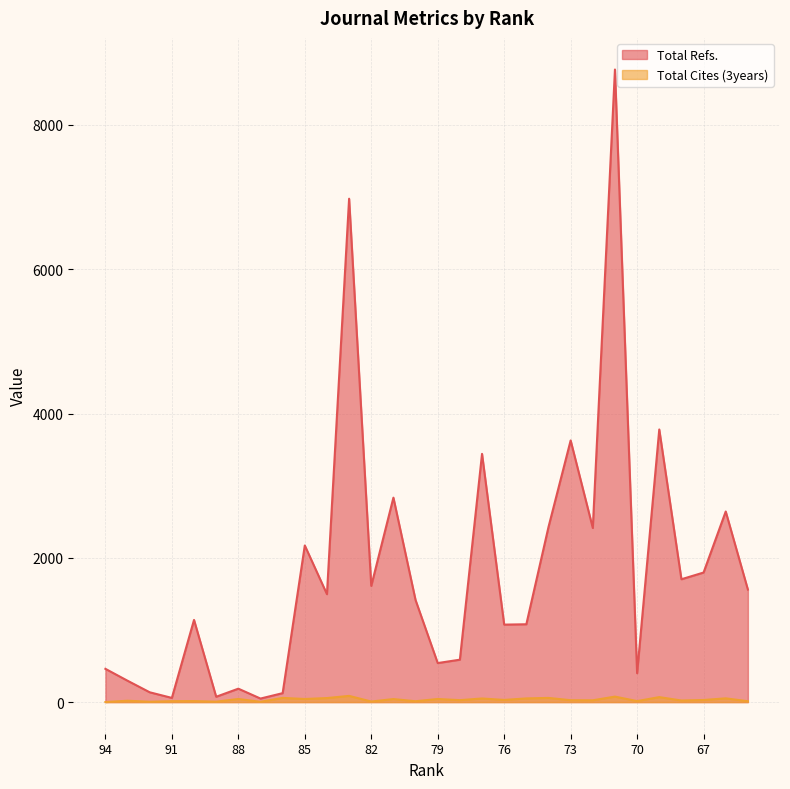

The value of Total Refs. at 93 is 142. True or false?

False